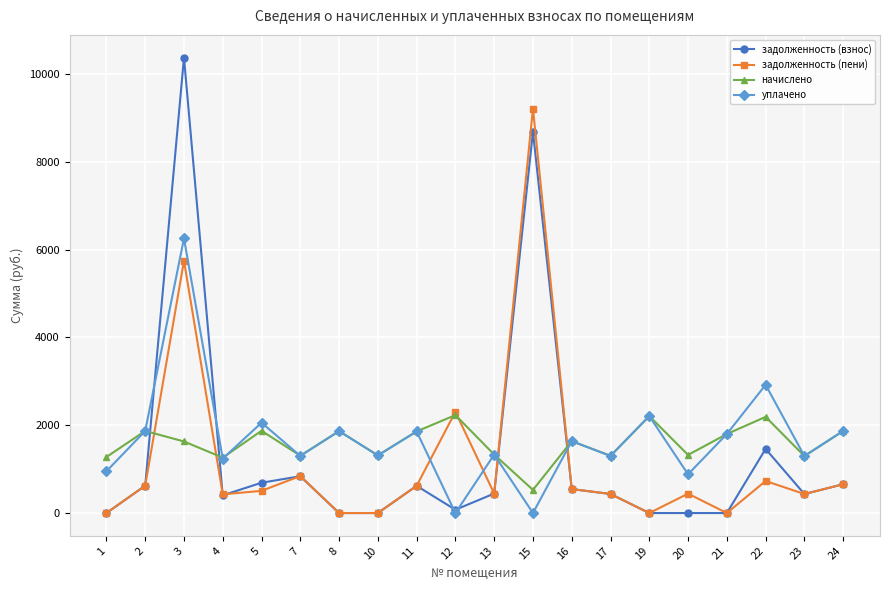

Which series has the widest spread of values?

задолженность (взнос)